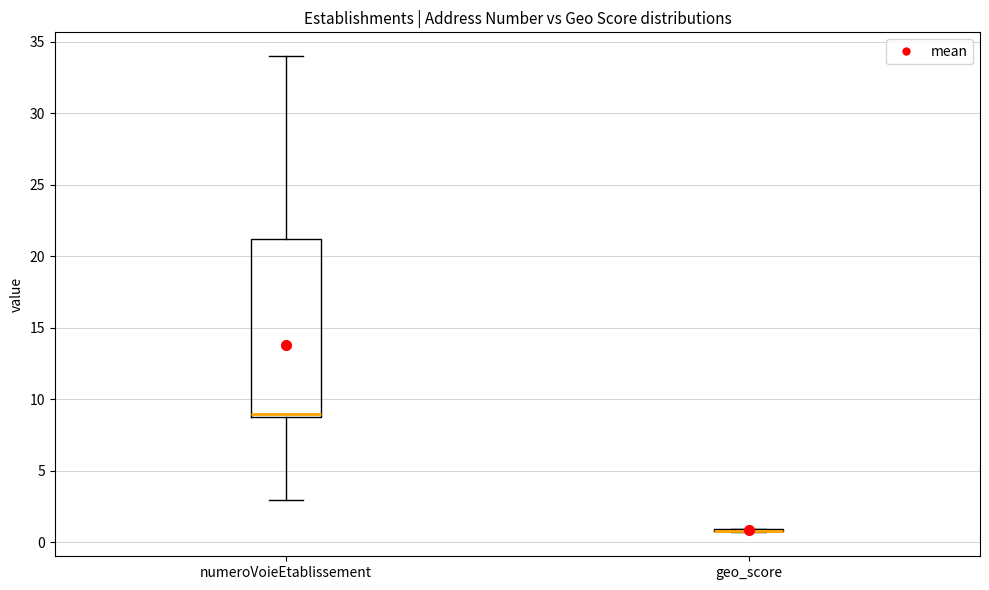

Which box is the tallest, from its lower edge to its upper edge?

numeroVoieEtablissement